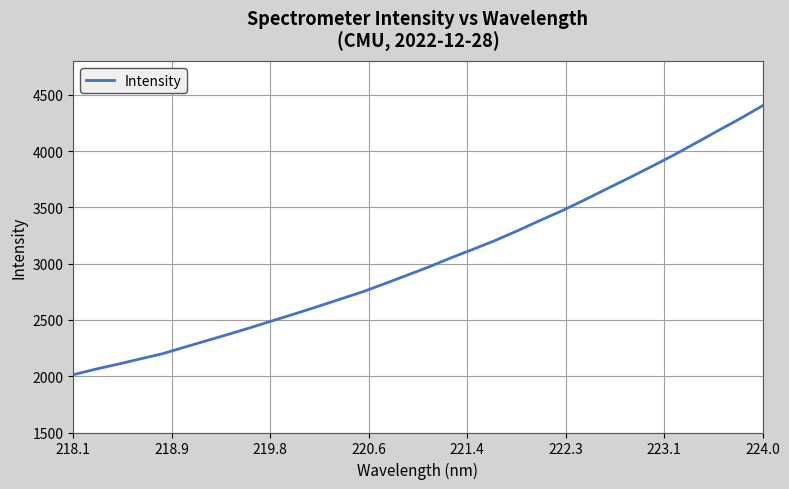

What is the maximum value shown in the chart?

4403.1